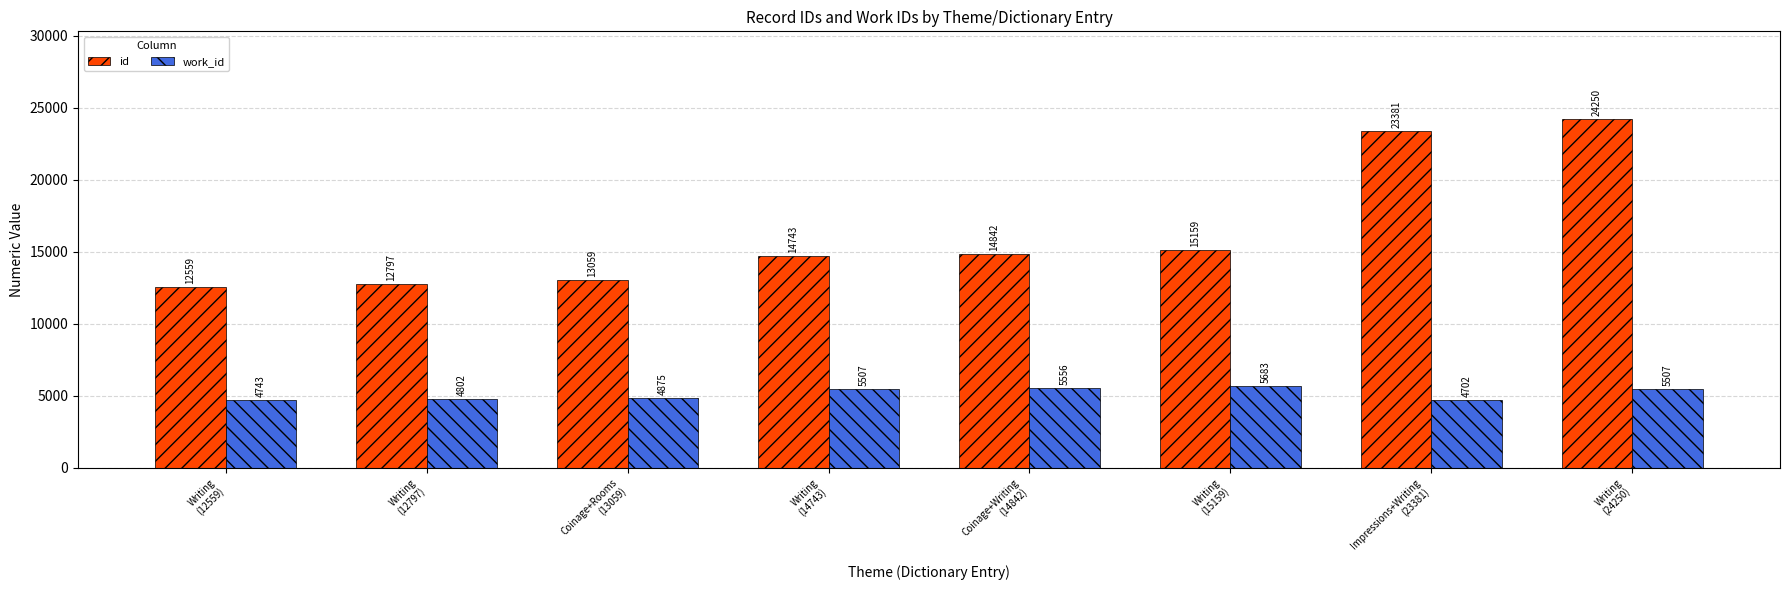

Rank the series at Writing
(24250) from highest to lowest value.

id, work_id